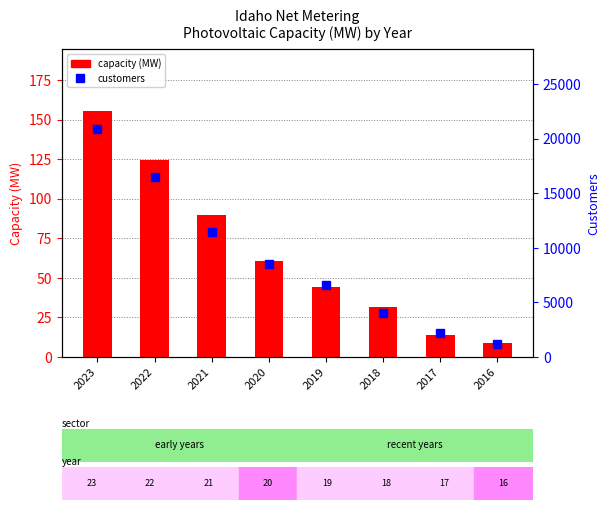

Rank the series by their maximum value, from lowest to highest.

capacity (MW), customers